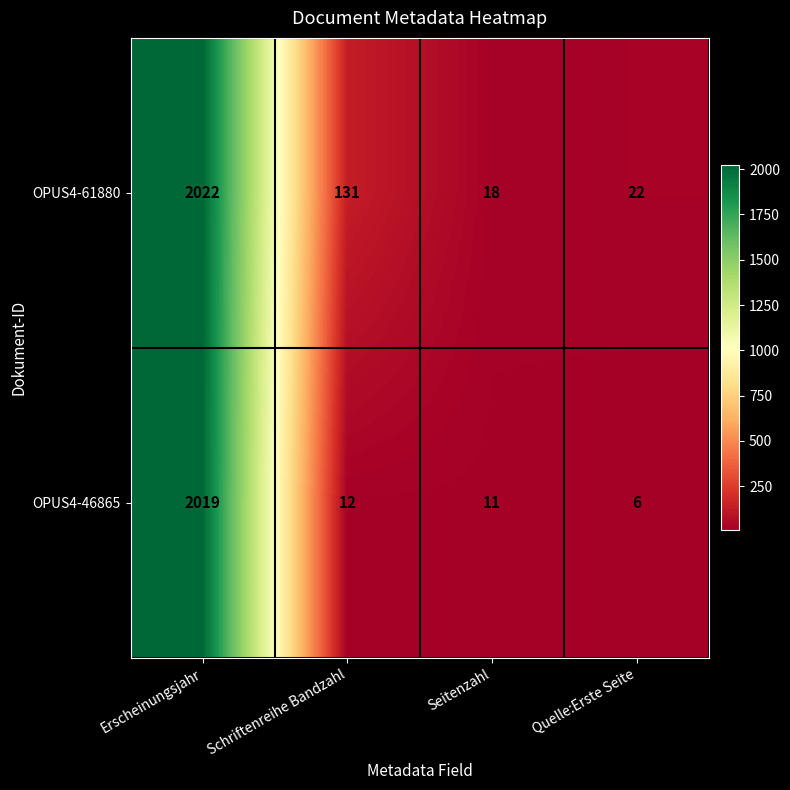

At which label is OPUS4-46865 closest to 1012?

Schriftenreihe Bandzahl